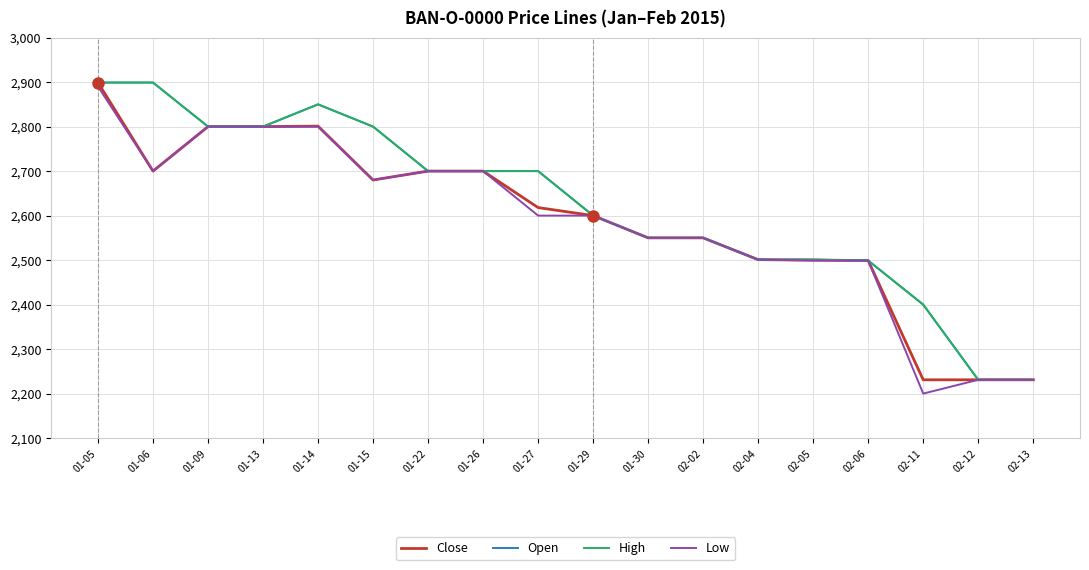

Where is the first local maximum for High?

01-14